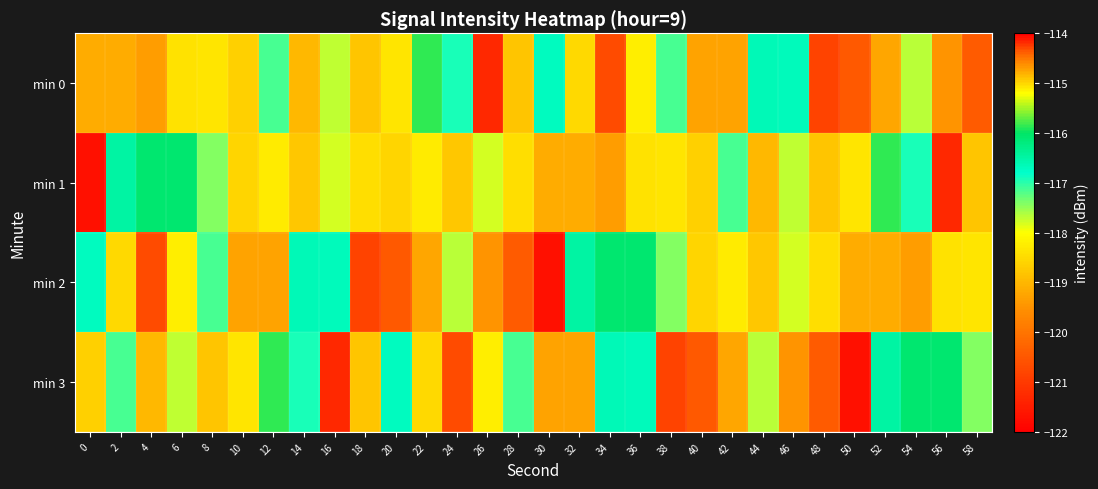

What is the total value across all series at 4?

-475.1